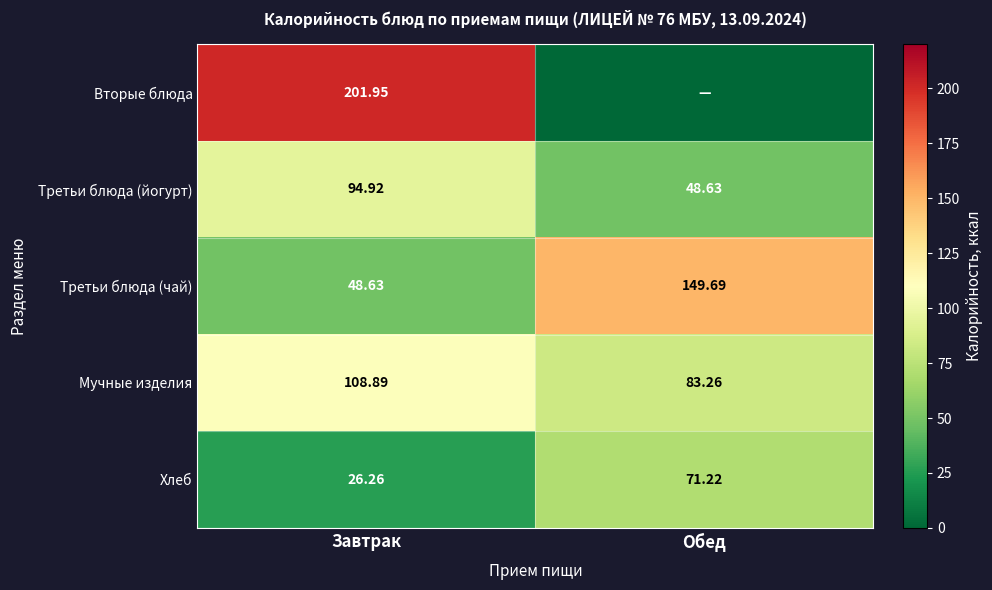

At which label does Хлеб first exceed 71?

Обед